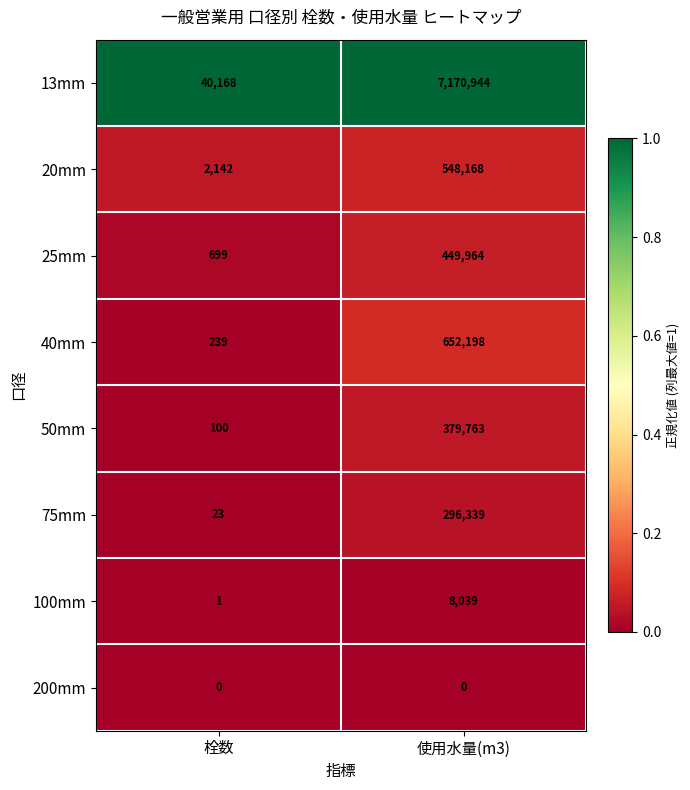

Where is 25mm nearest to the value 225331?

栓数